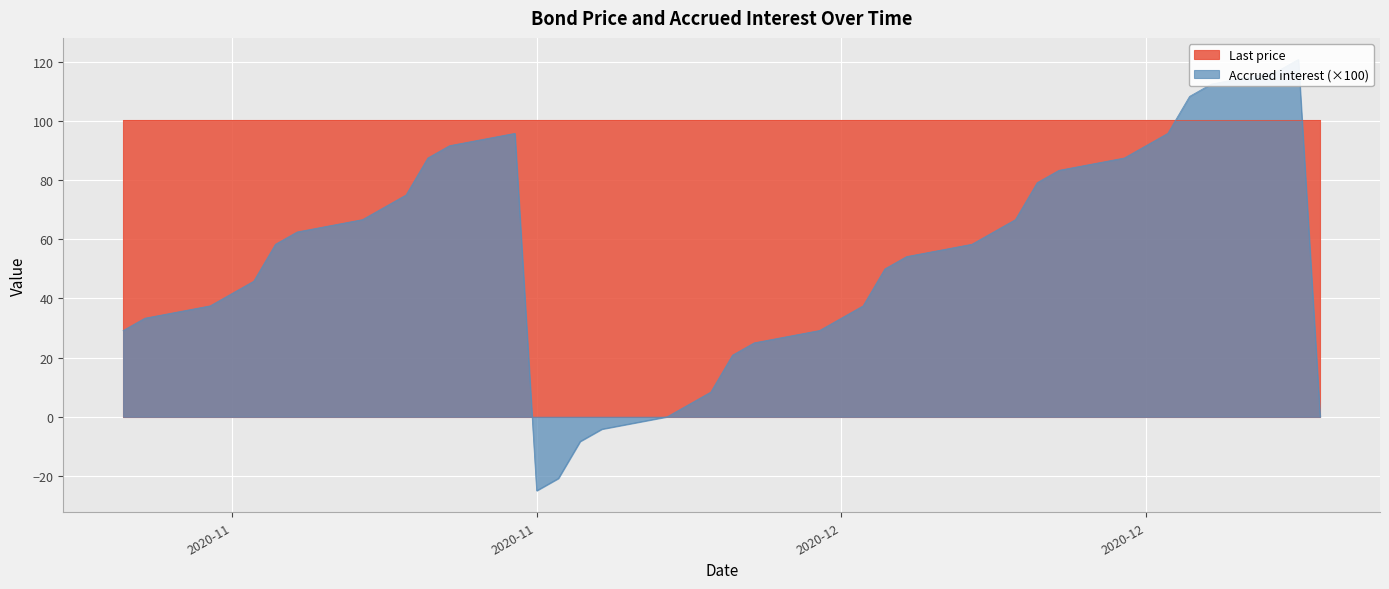

What is the label of the 9th point from the left?

2020-11-10